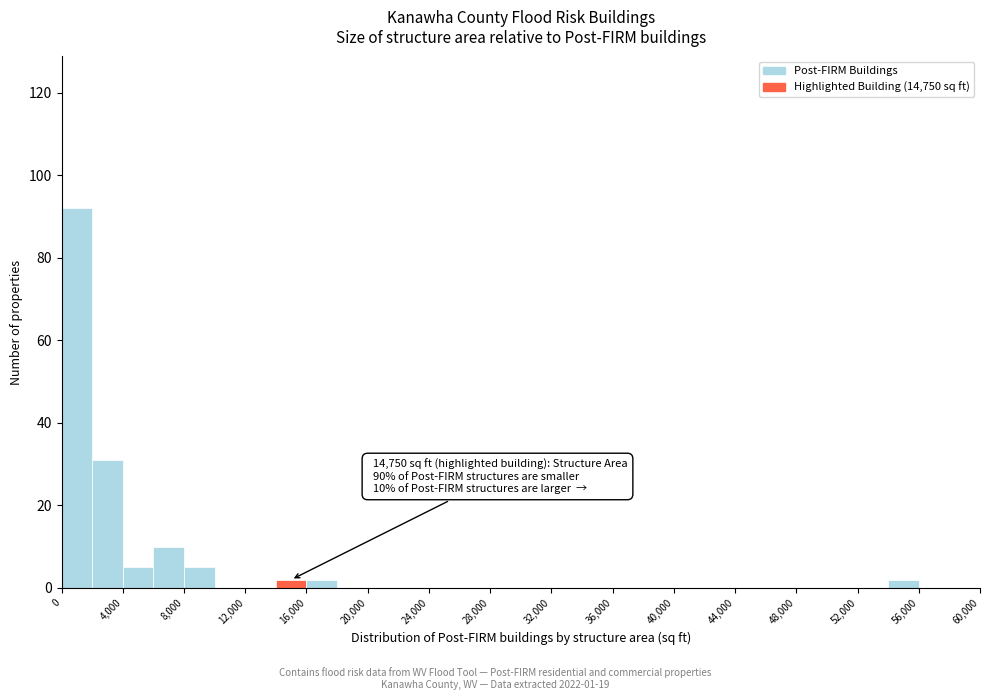

Which range on the x-axis has the tallest bar?

0 to 2000